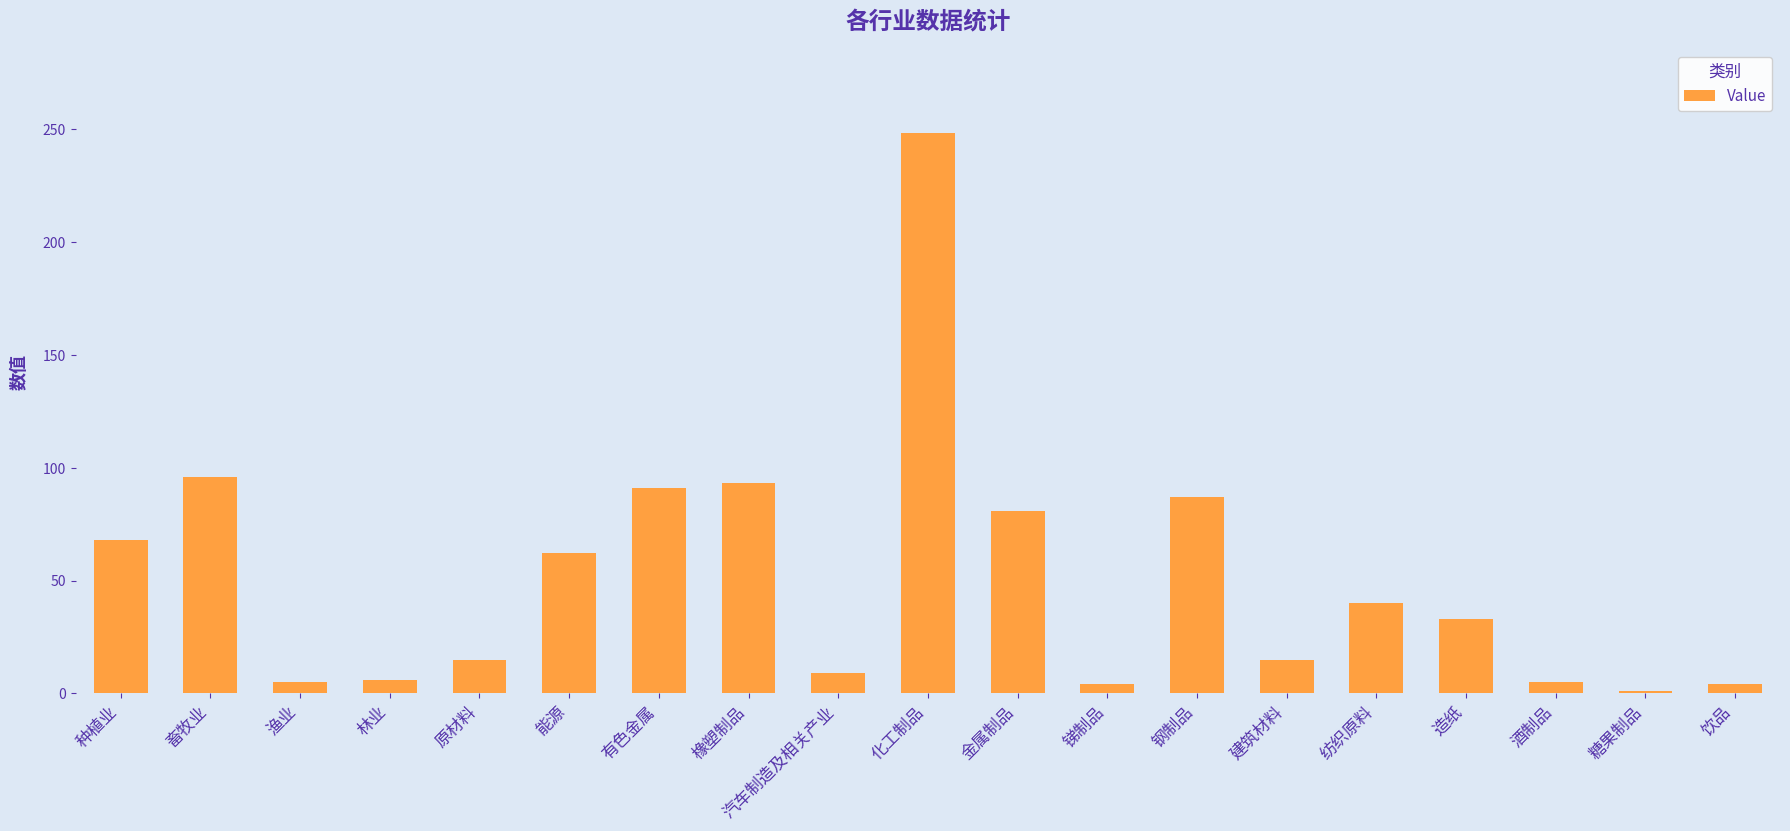

What is the maximum value shown in the chart?

248